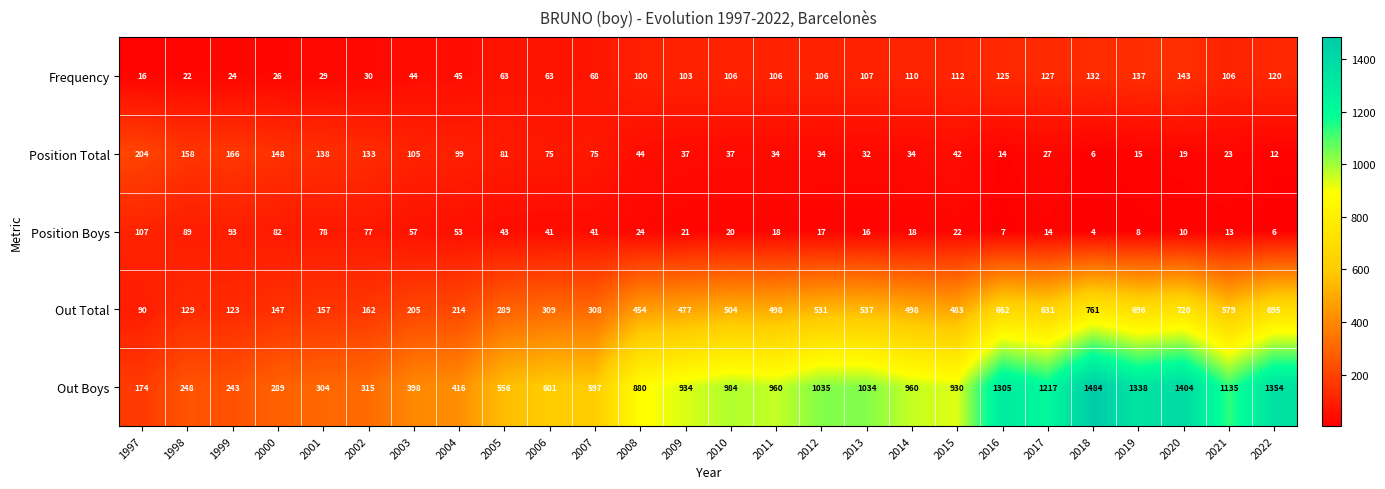

At 1997, list the series in order from largest to smallest.

Position Total, Out Boys, Position Boys, Out Total, Frequency